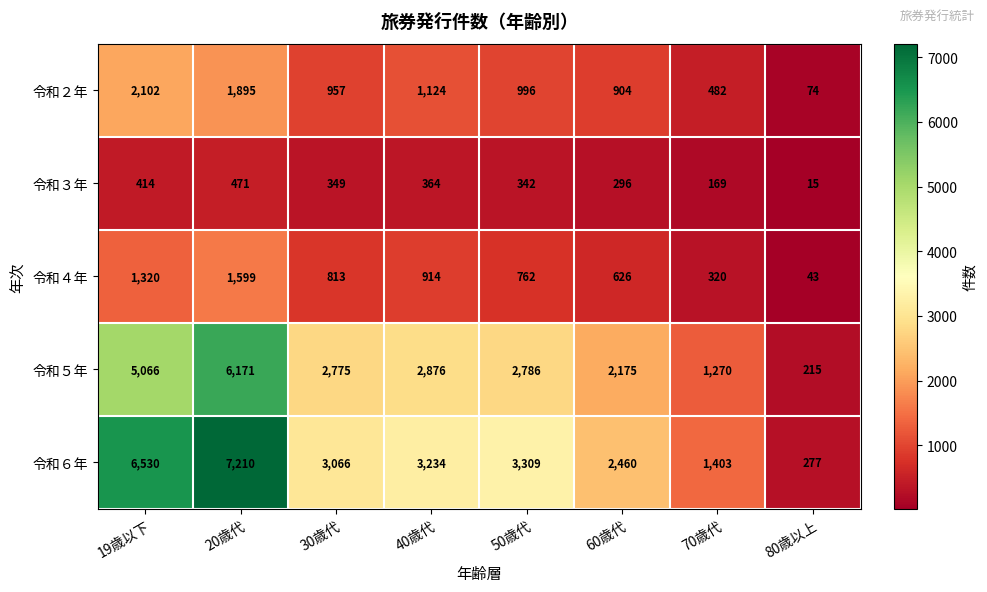

Count the 令和３年 values in the range 296 to 414.

5